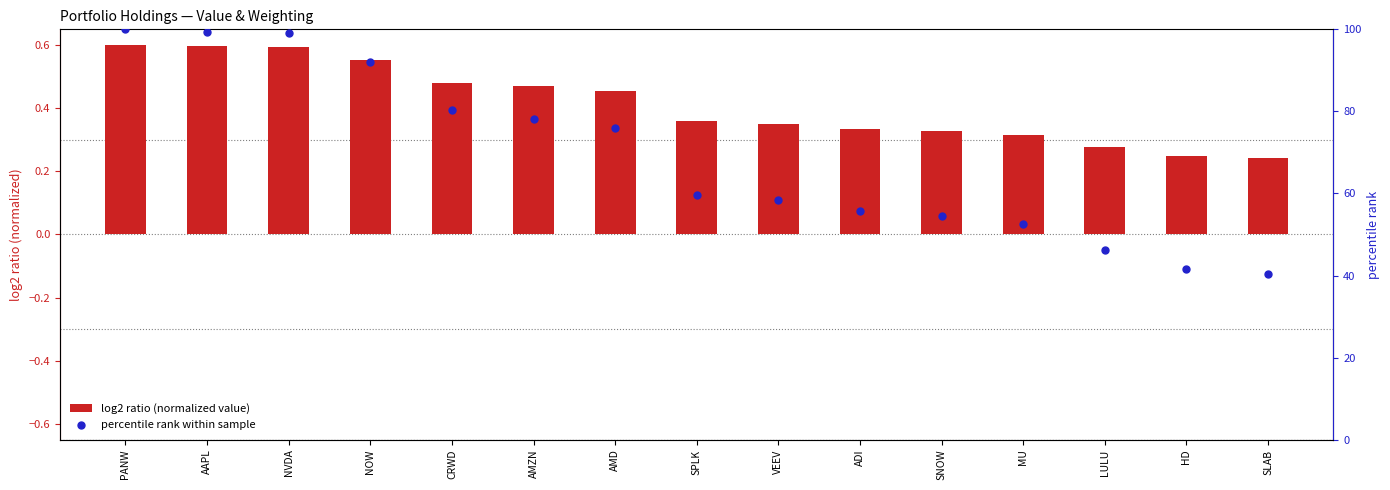

Which series contains the lowest Y value?

log2 ratio (normalized value)